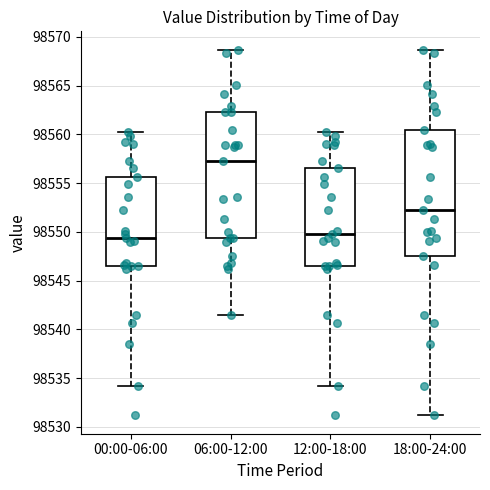

Reading left to right, read every box against the y-axis: the position of its median line, the range the box covers, and the ends of its whiskers. The values are not printed on the chart, so give them approximately, as read against the axis.

00:00-06:00: median 98549.5, box 98546.5 to 98555.5, whiskers 98534.0 to 98560.0
06:00-12:00: median 98557.5, box 98549.5 to 98562.5, whiskers 98541.5 to 98568.5
12:00-18:00: median 98550.0, box 98546.5 to 98556.5, whiskers 98534.0 to 98560.0
18:00-24:00: median 98552.0, box 98547.5 to 98560.5, whiskers 98531.0 to 98568.5